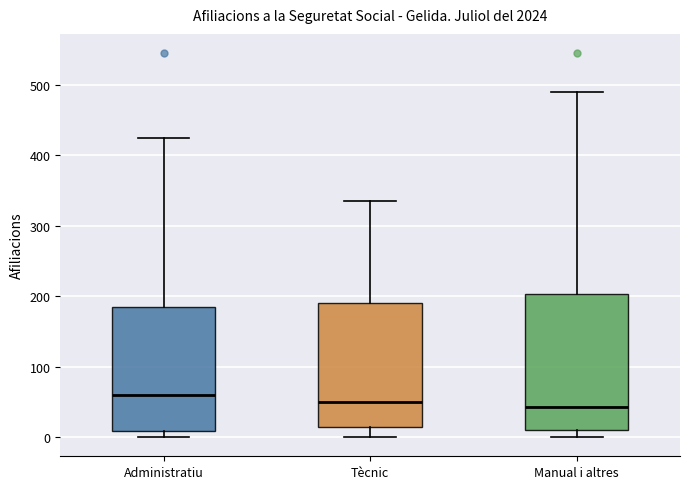

Which box is the tallest, from its lower edge to its upper edge?

Manual i altres